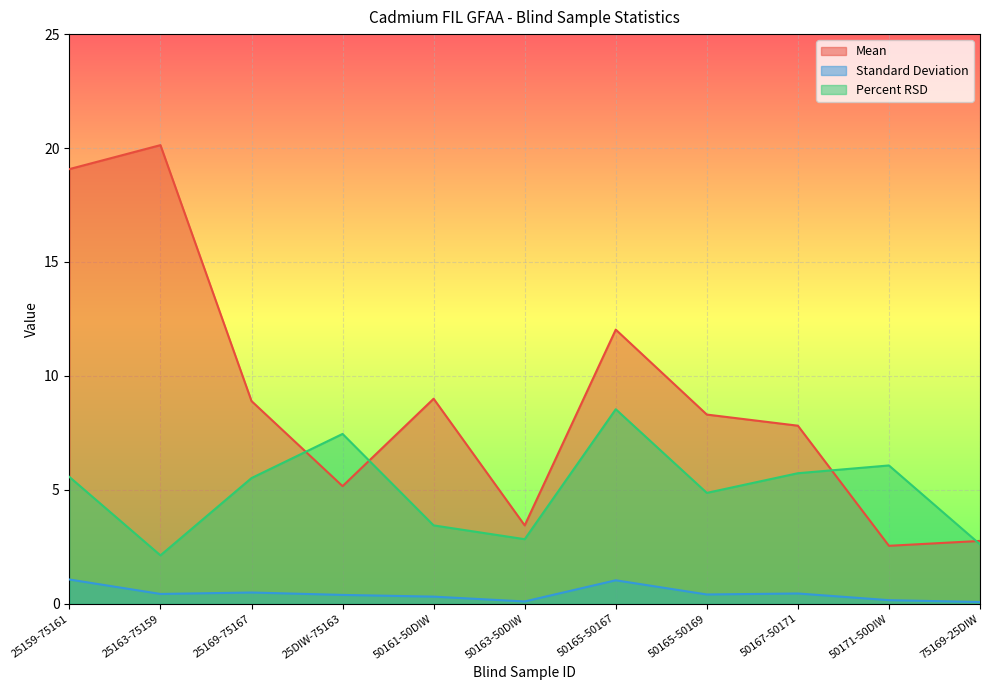

What is the minimum value for Mean?

2.5